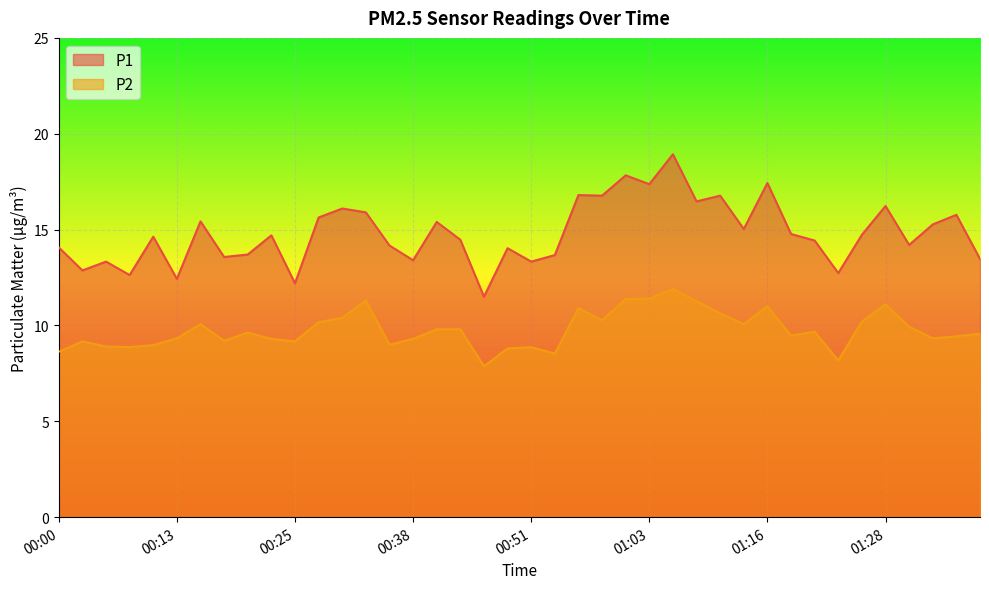

What is the label of the 1st point from the left?

00:00